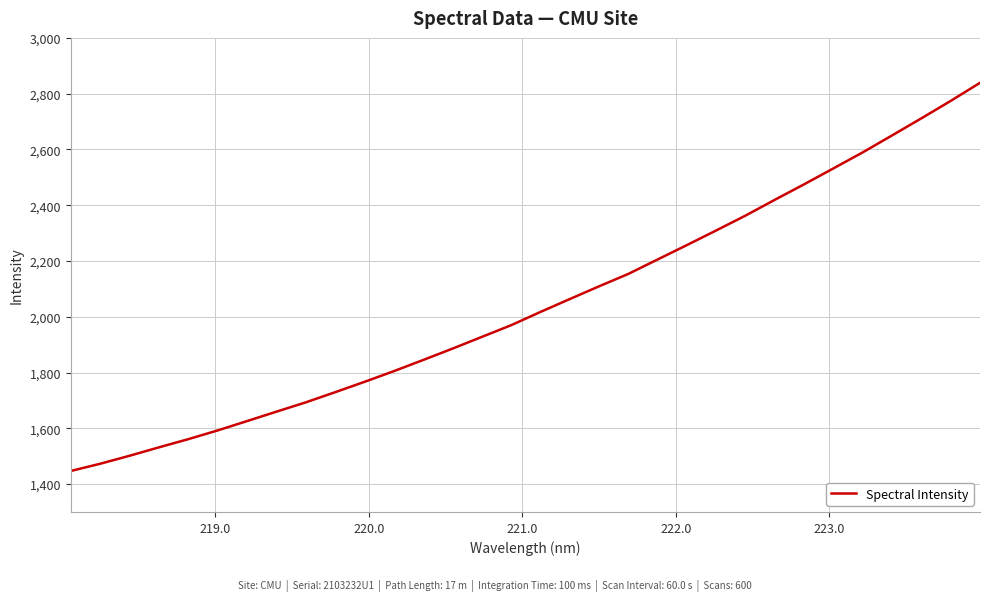

What is the maximum value shown in the chart?

2838.9